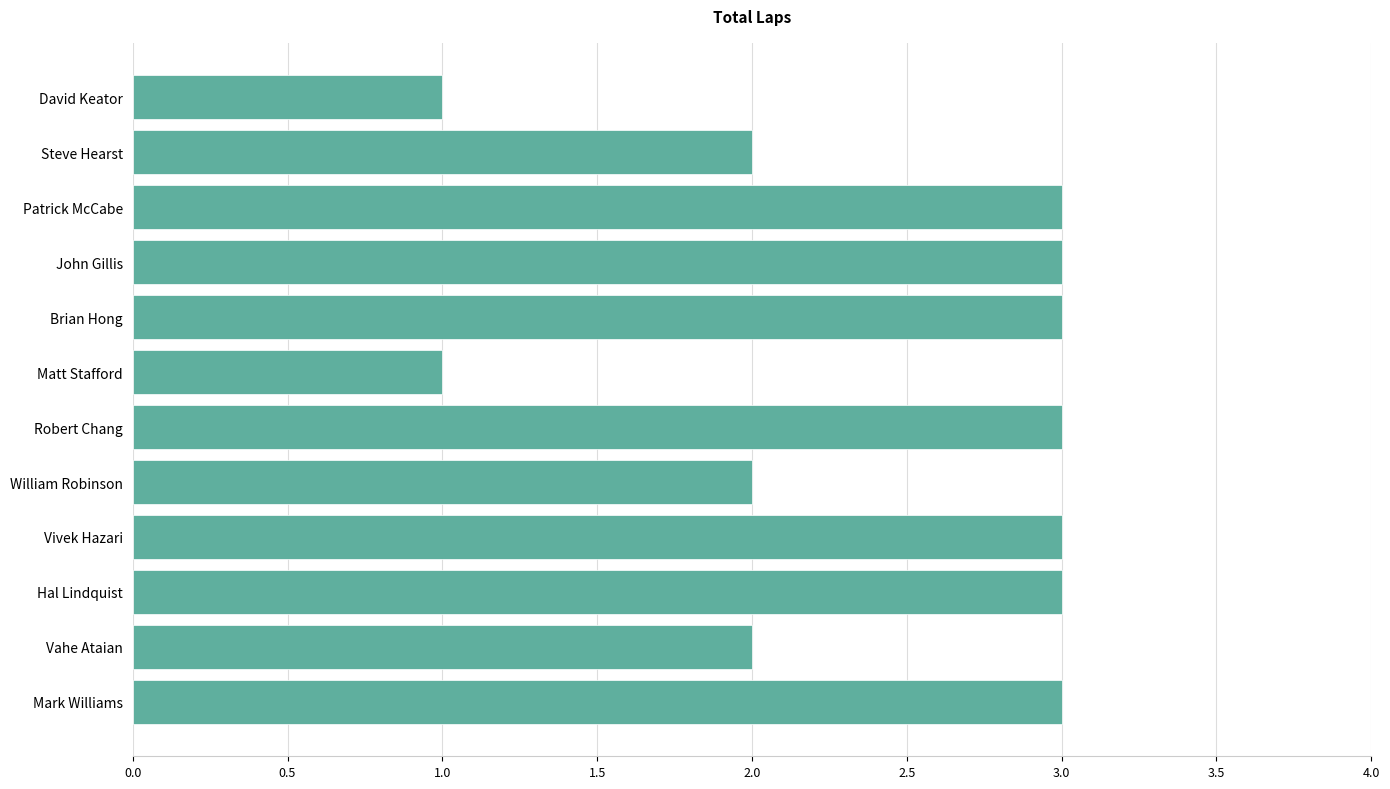

What is the sum of all values?

29